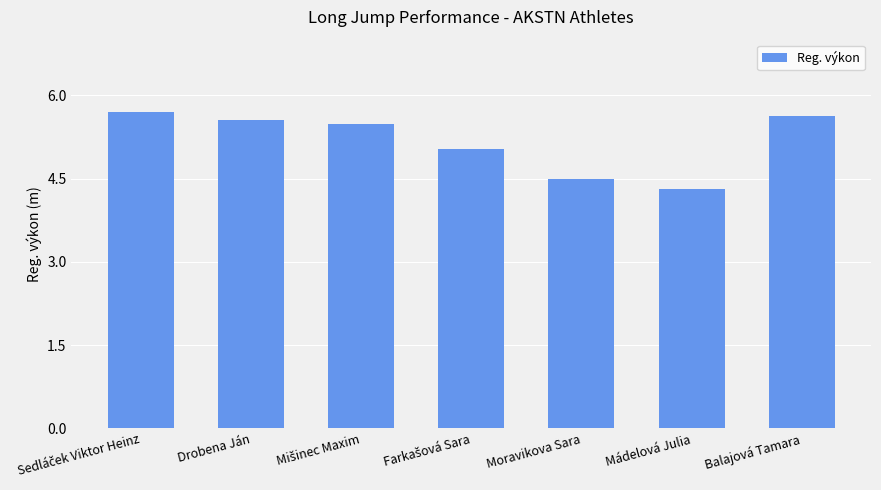

The chart shows a value of 4.5 at Moravikova Sara. True or false?

True